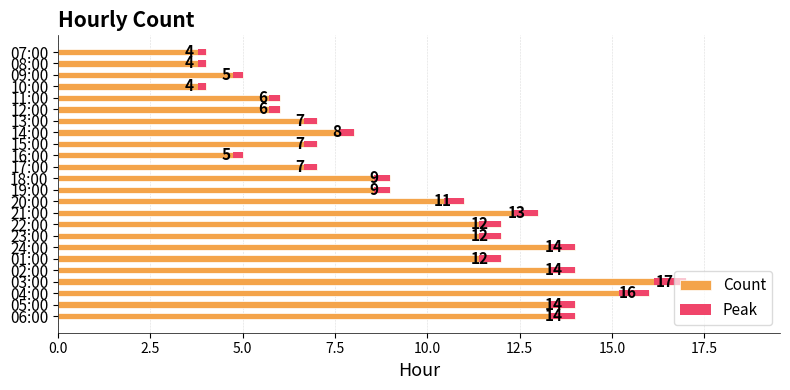

What is the approximate value at 03:00, to the nearest 5?

15